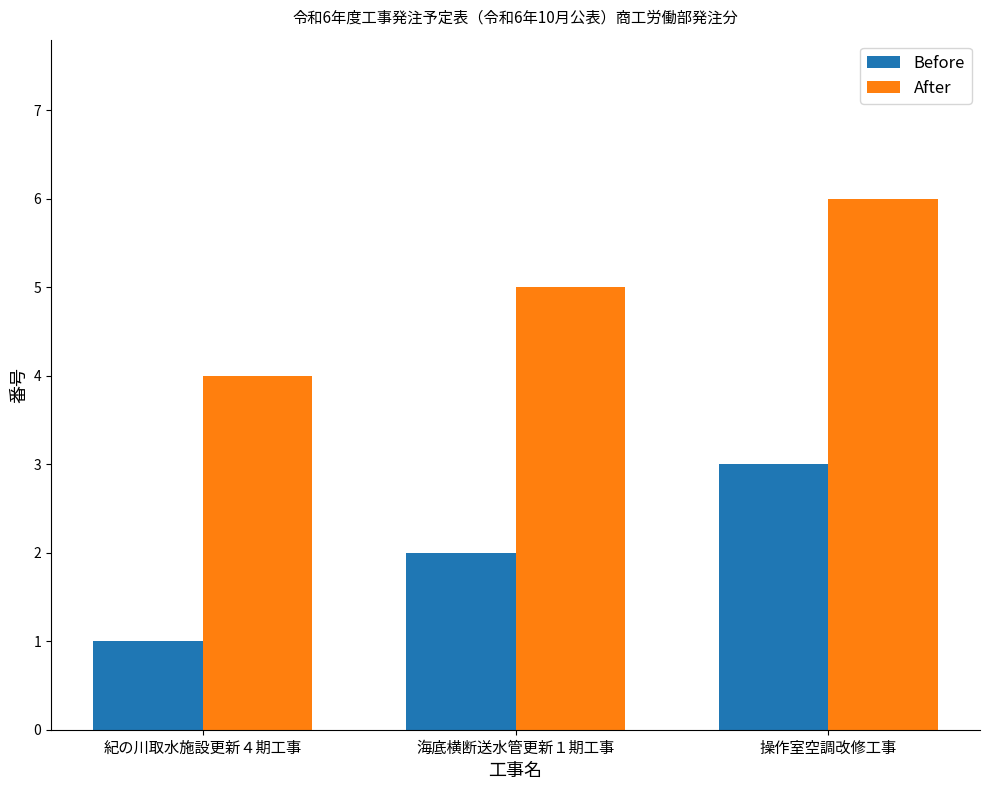

Reading right to left, list all the values displayed in this chart.

Before: 操作室空調改修工事=3	海底横断送水管更新１期工事=2	紀の川取水施設更新４期工事=1
After: 操作室空調改修工事=6	海底横断送水管更新１期工事=5	紀の川取水施設更新４期工事=4